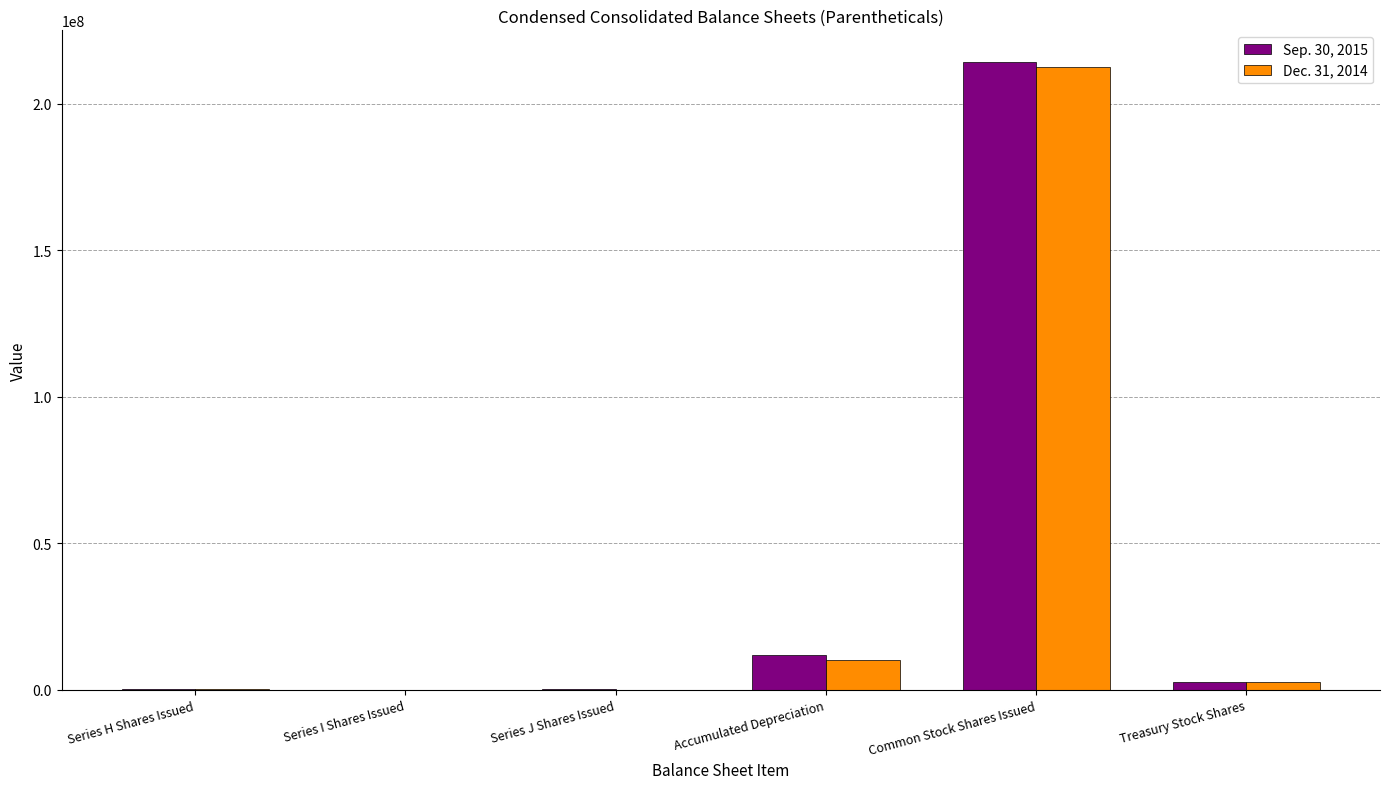

True or false: Dec. 31, 2014 has a value of 10300000 at Accumulated Depreciation.

True